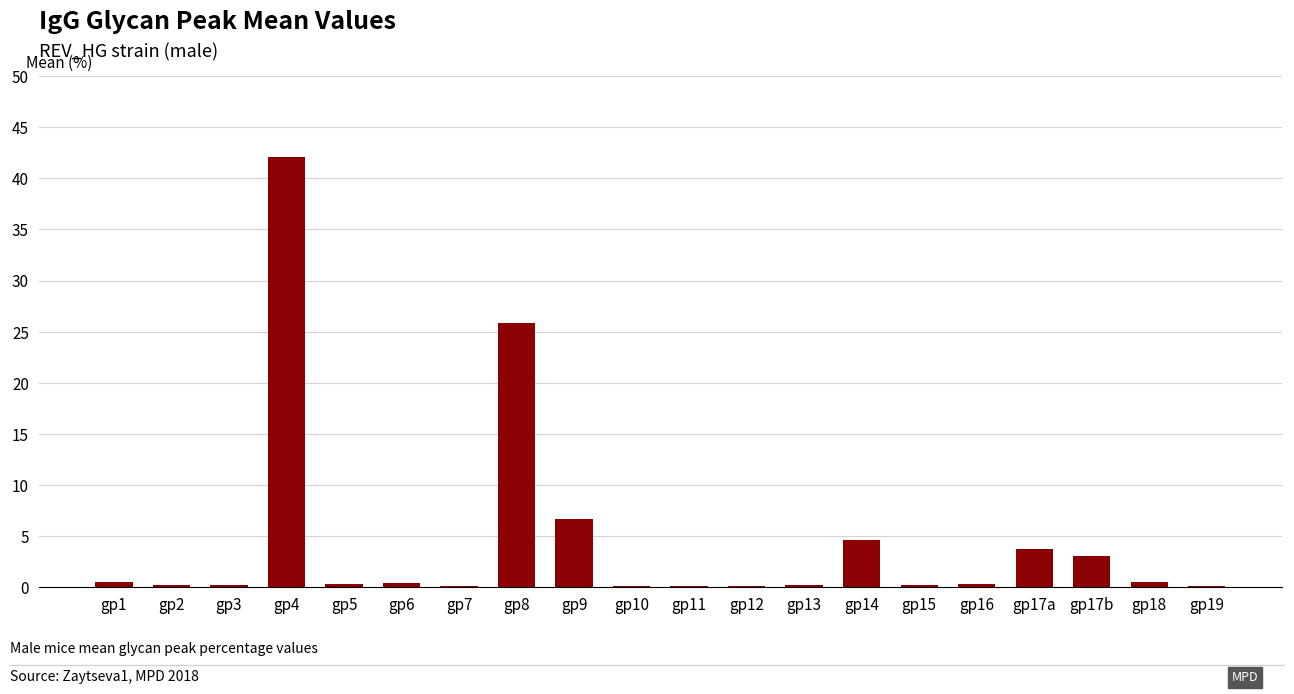

What is the sum of all values?

89.9